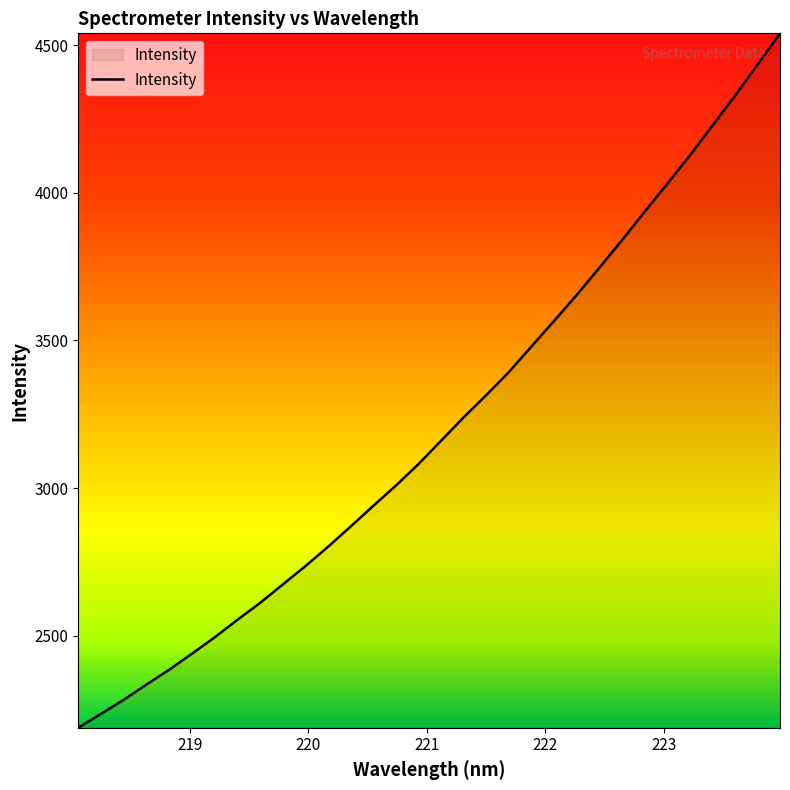

What is the difference between the maximum and minimum values?

2352.2